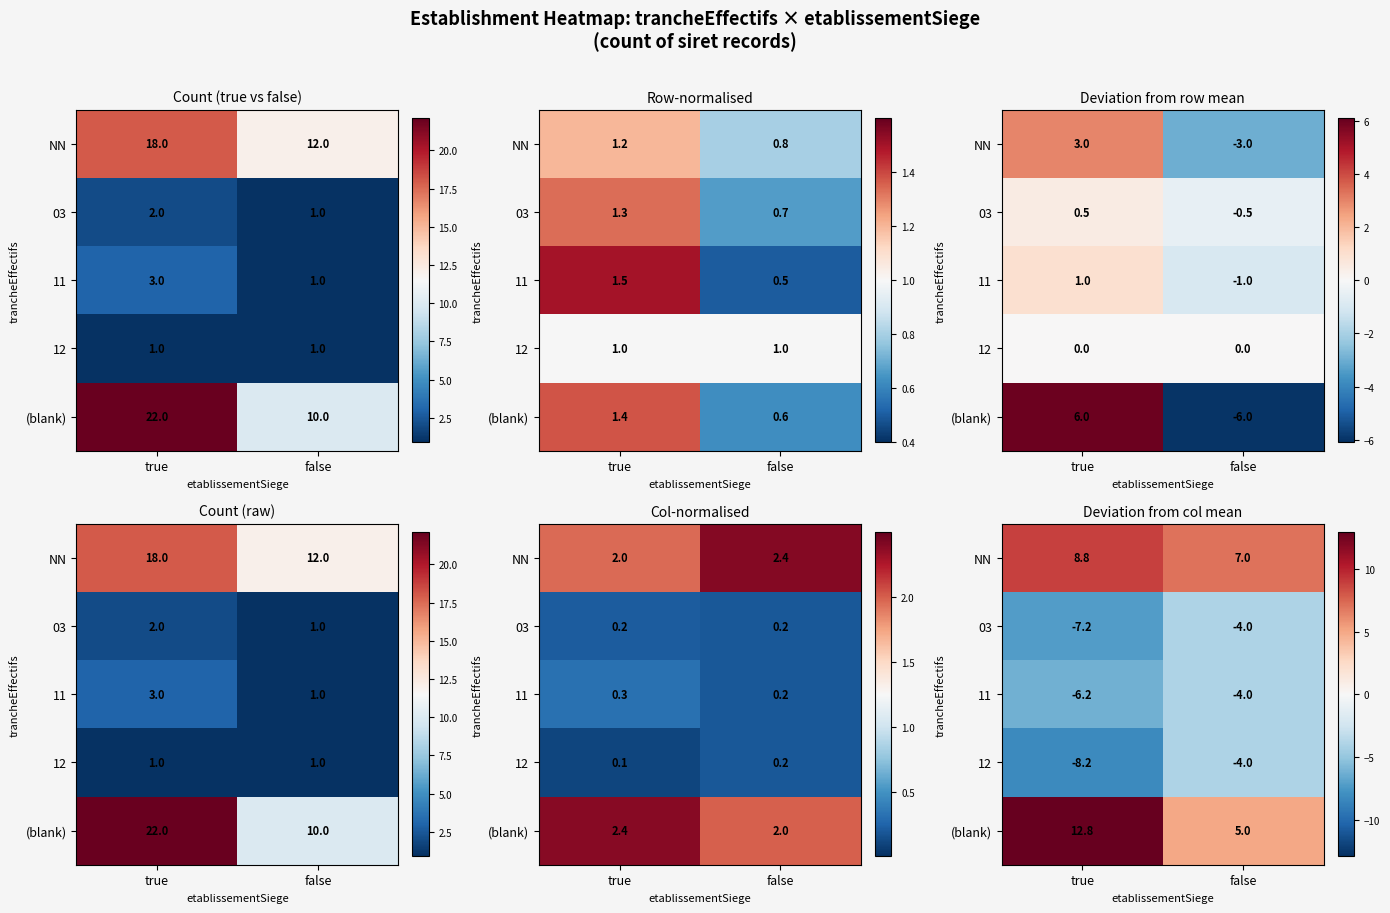

Rank the categories by 11 value from lowest to highest.

true, false